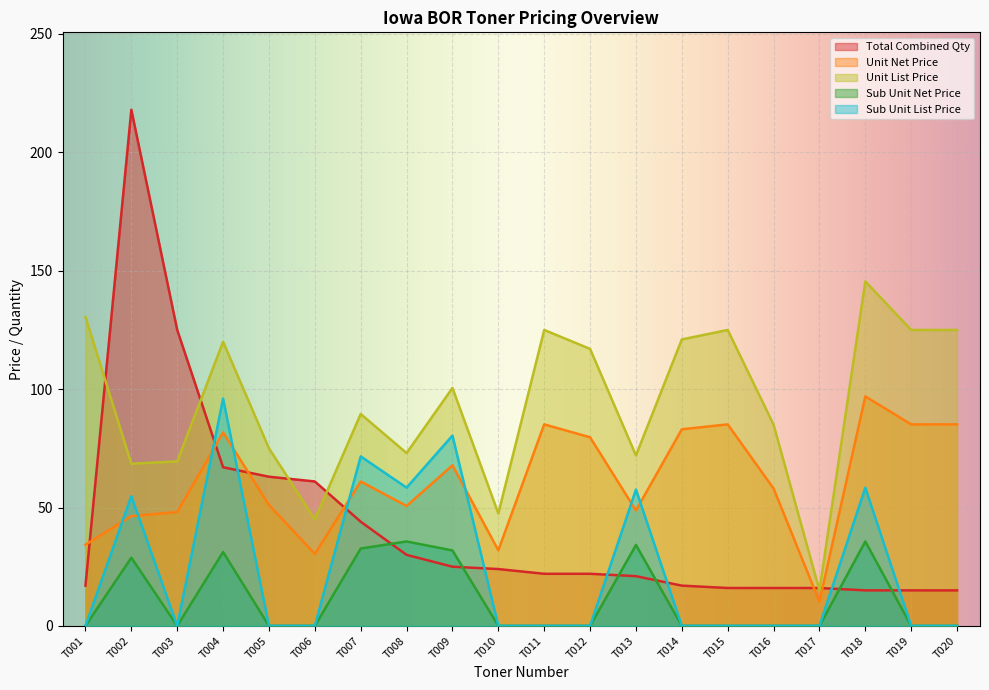

Is it true that Sub Unit Net Price equals 0.0 at T012?

True